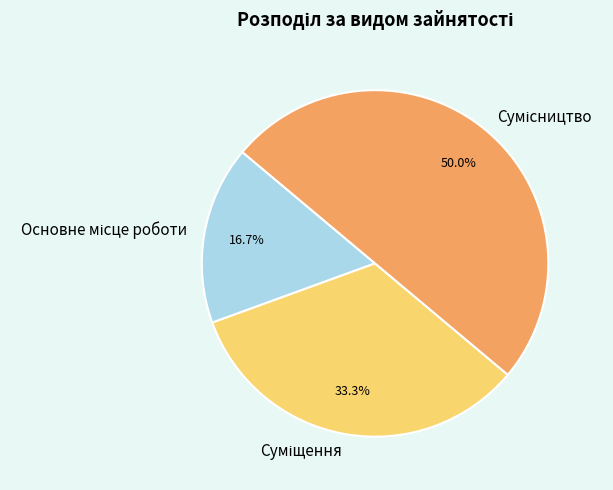

To the nearest percent, what is the difference between the largest and smallest slice percentages?

33%